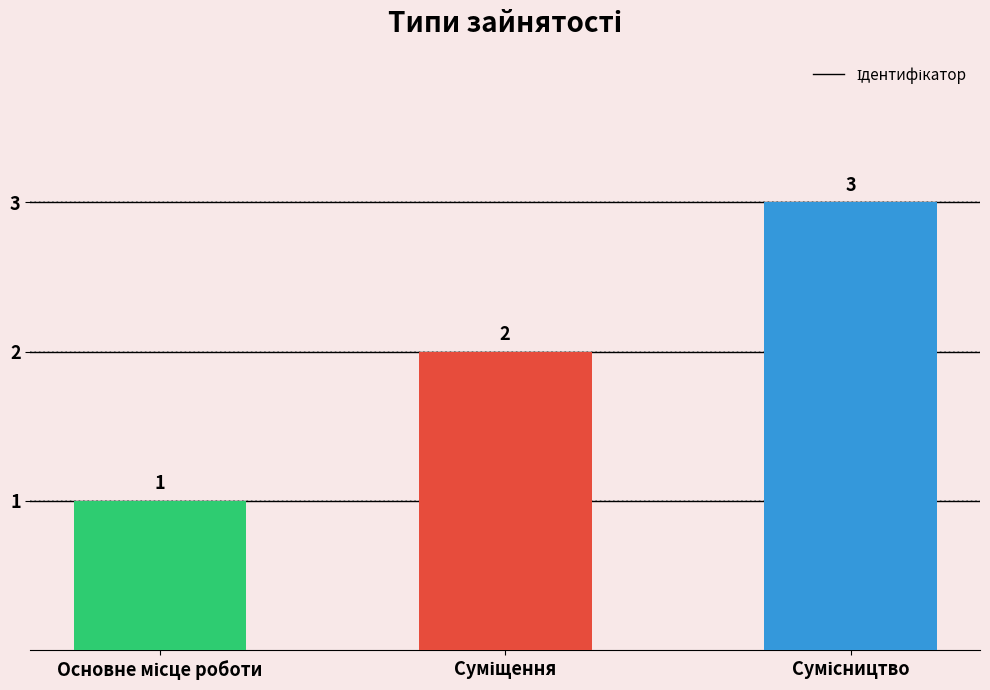

How many distinct data groups are displayed?

1